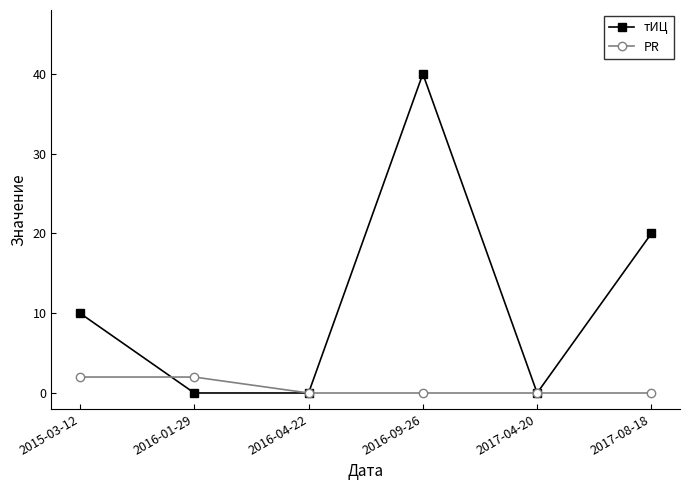

True or false: PR has more than 2 points higher than both neighbors.

False